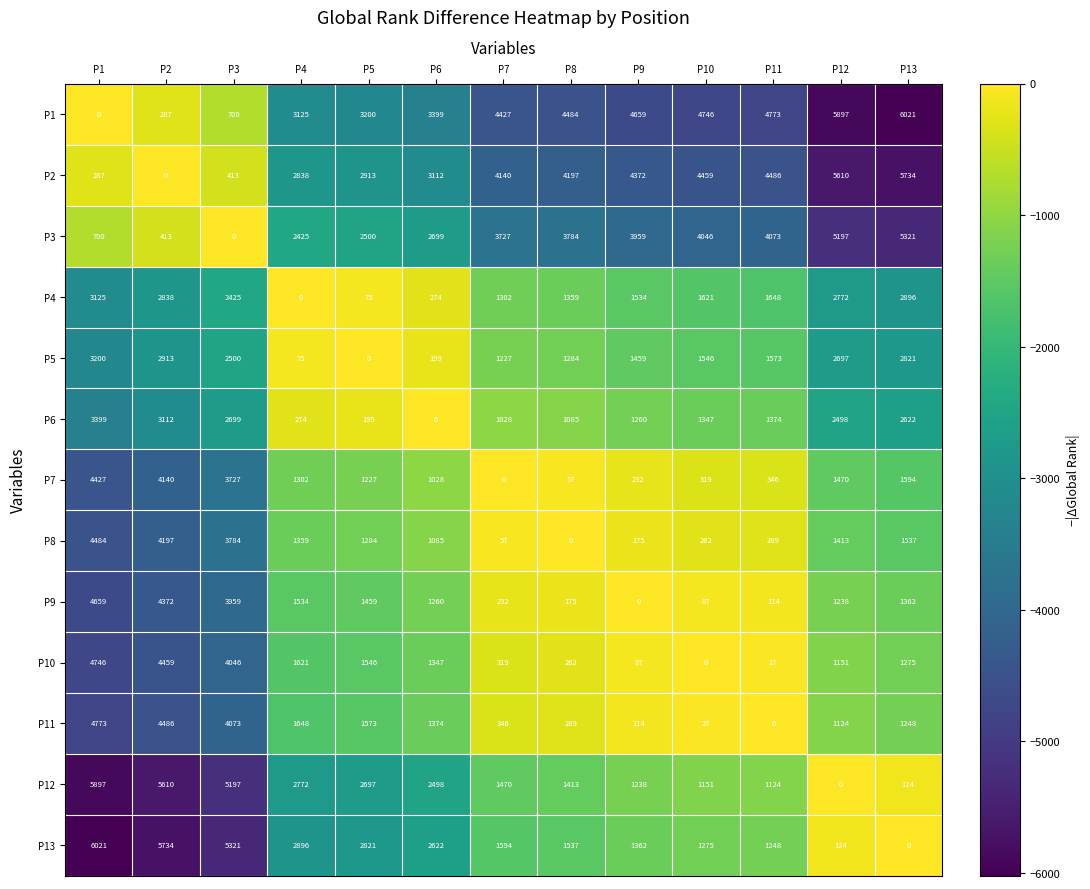

How many data points in P7 are less than 1227?

6